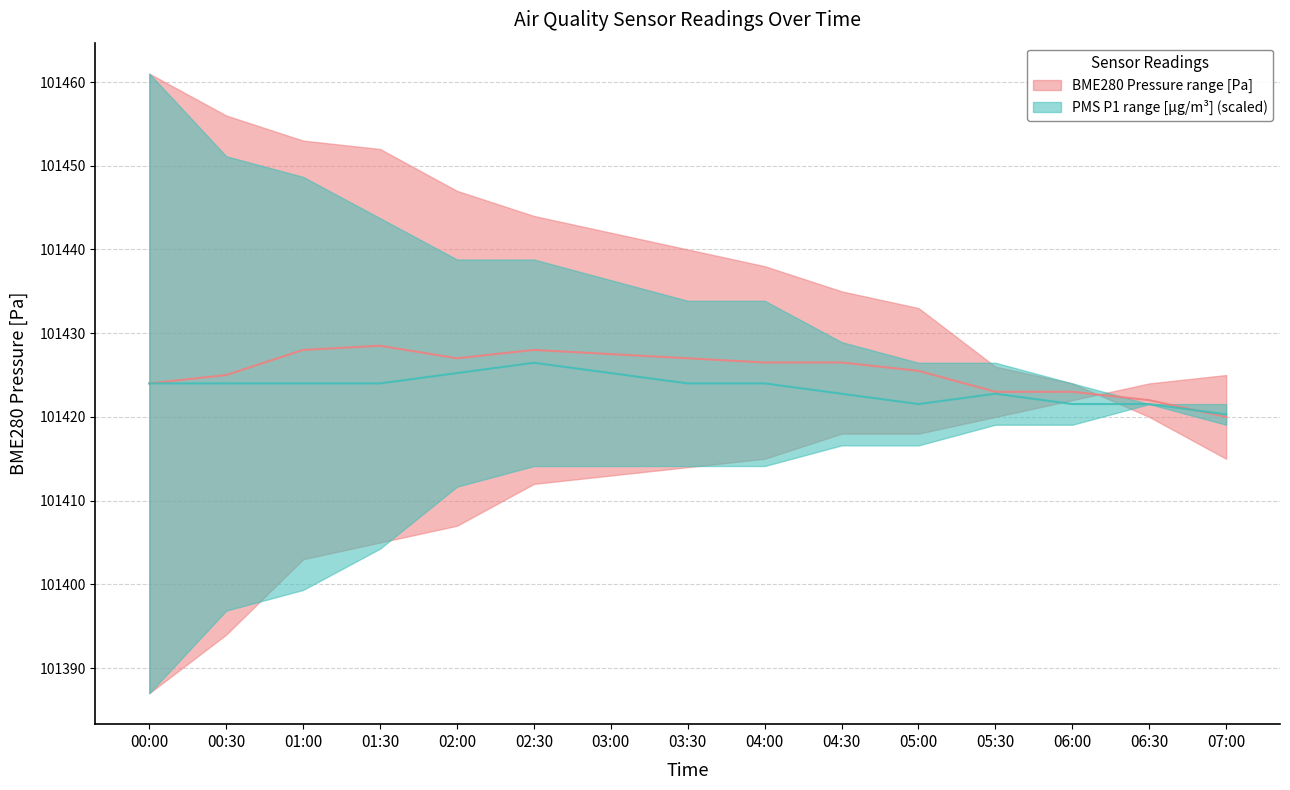

Is the value of BME280 Pressure median at 01:00 greater than the value of PMS P1 median (scaled) at 03:30?

Yes